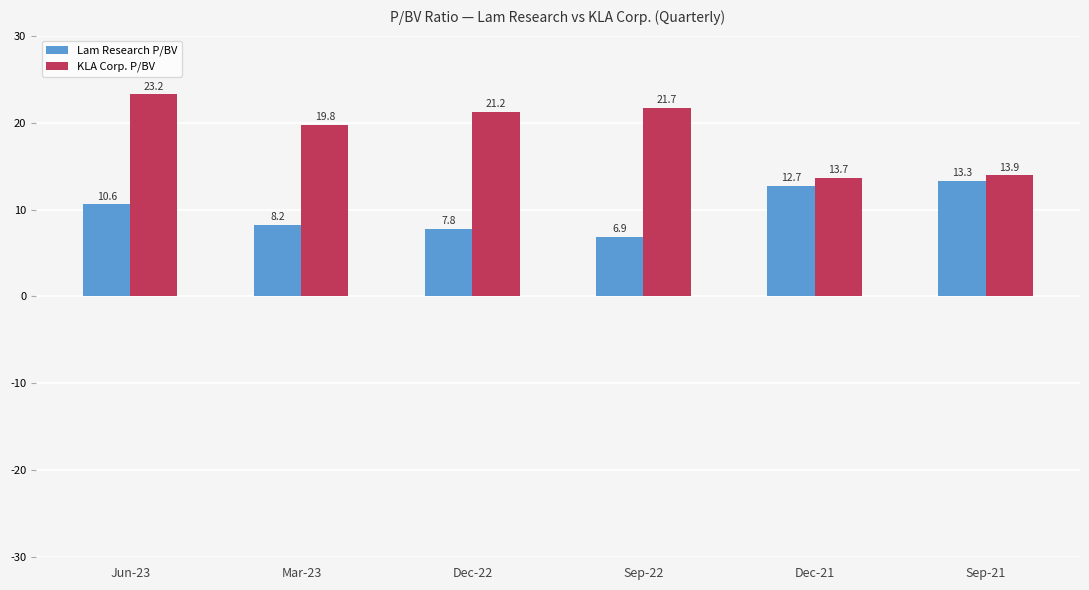

Read the Lam Research P/BV value at Mar-23.

8.2